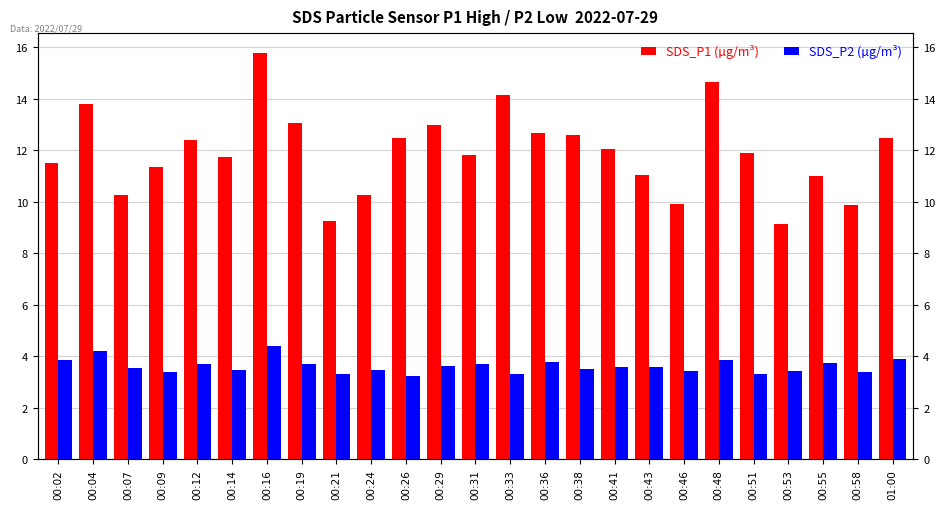

Rank the series at 00:21 from highest to lowest value.

SDS_P1, SDS_P2